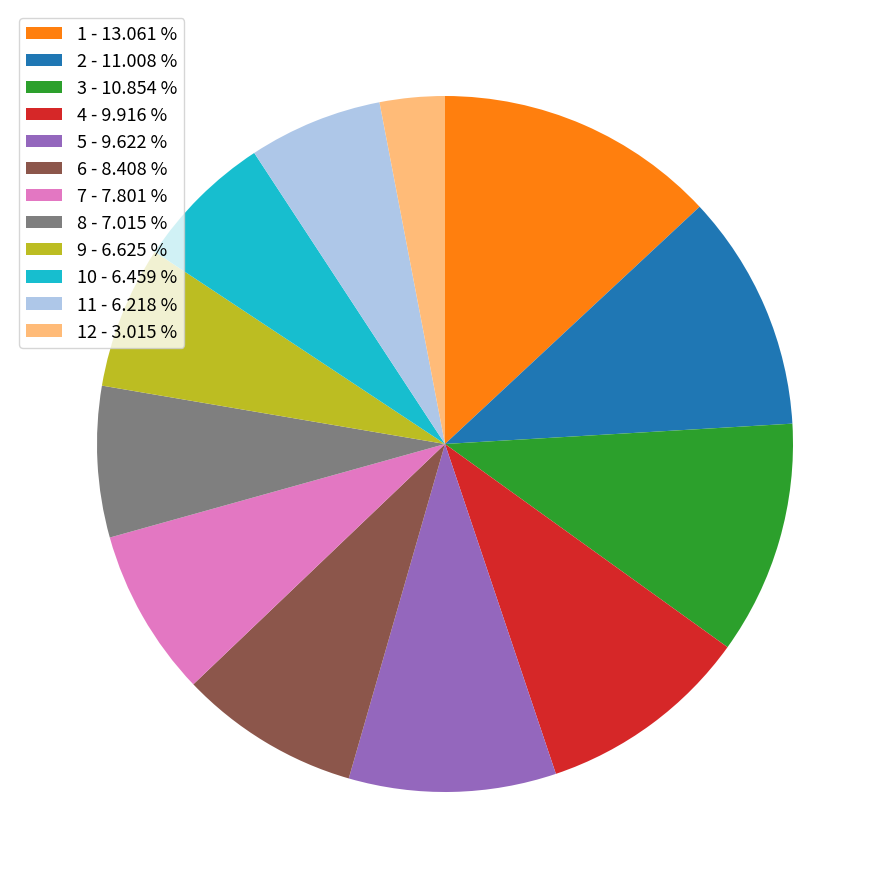

Is the sum of 7 - 7.801 % and 10 - 6.459 % greater than half?

No